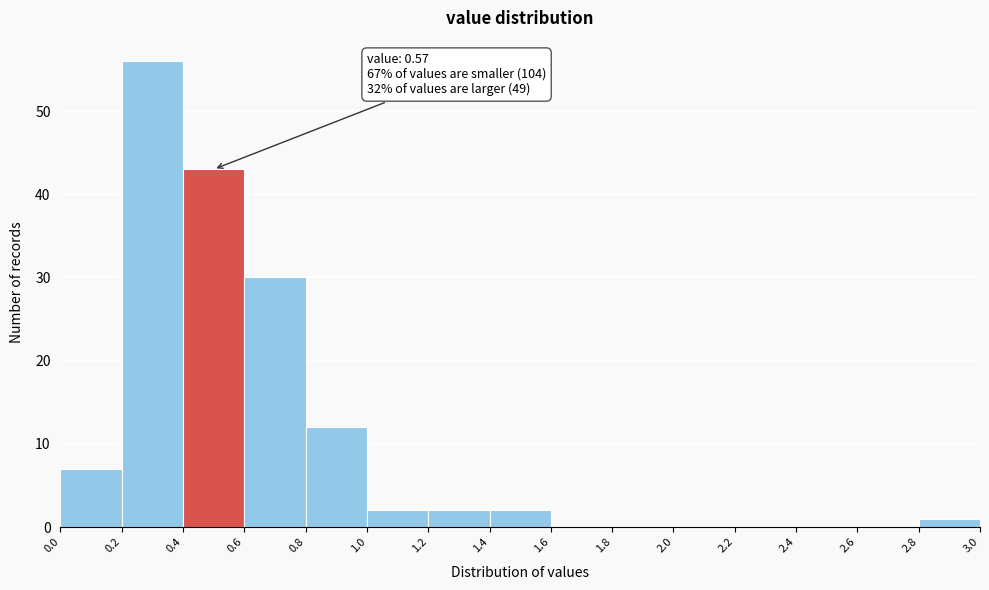

Over which range of the x-axis is the bar tallest?

0.2 to 0.4